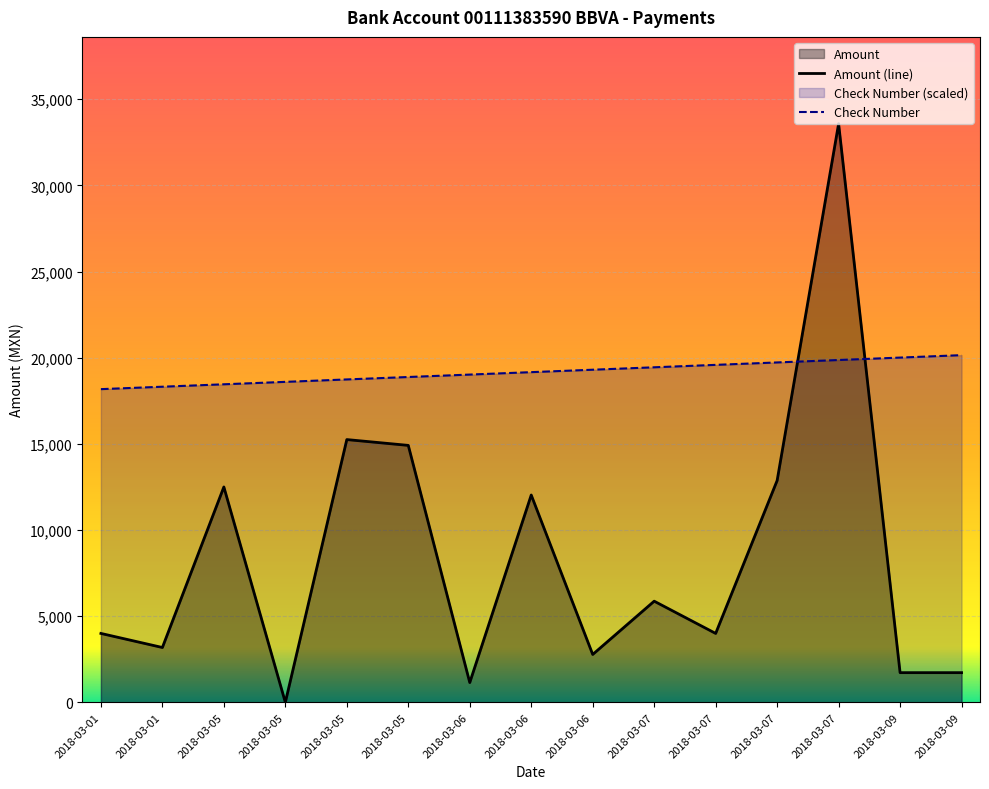

Rank the series by their maximum value, from highest to lowest.

Amount (line), Check Number